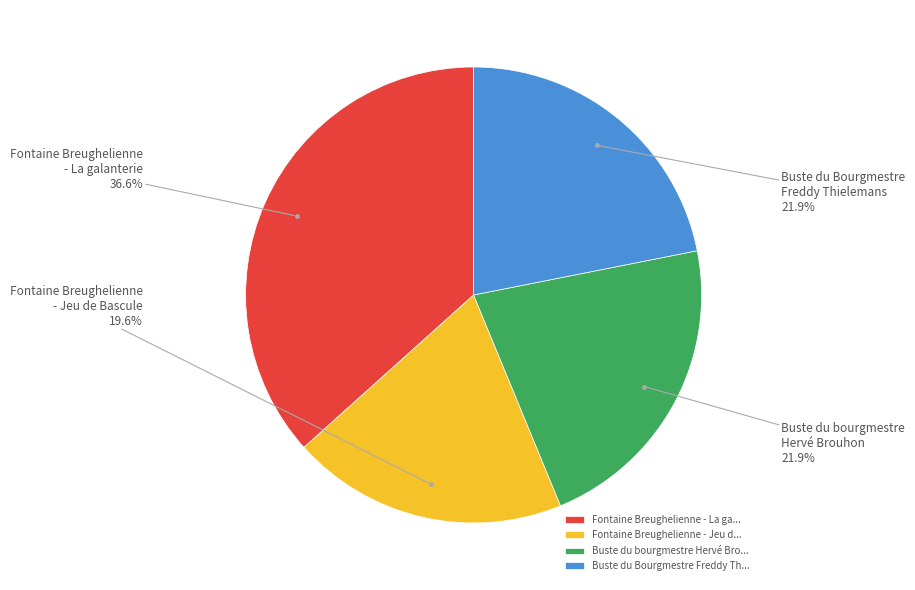

Count the number of slices in the pie.

4